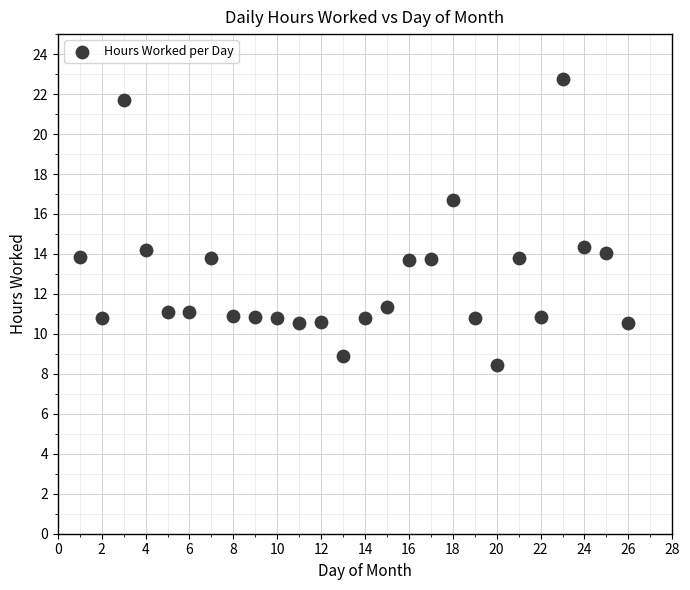

What is the range of X values (max minus min)?

25.0